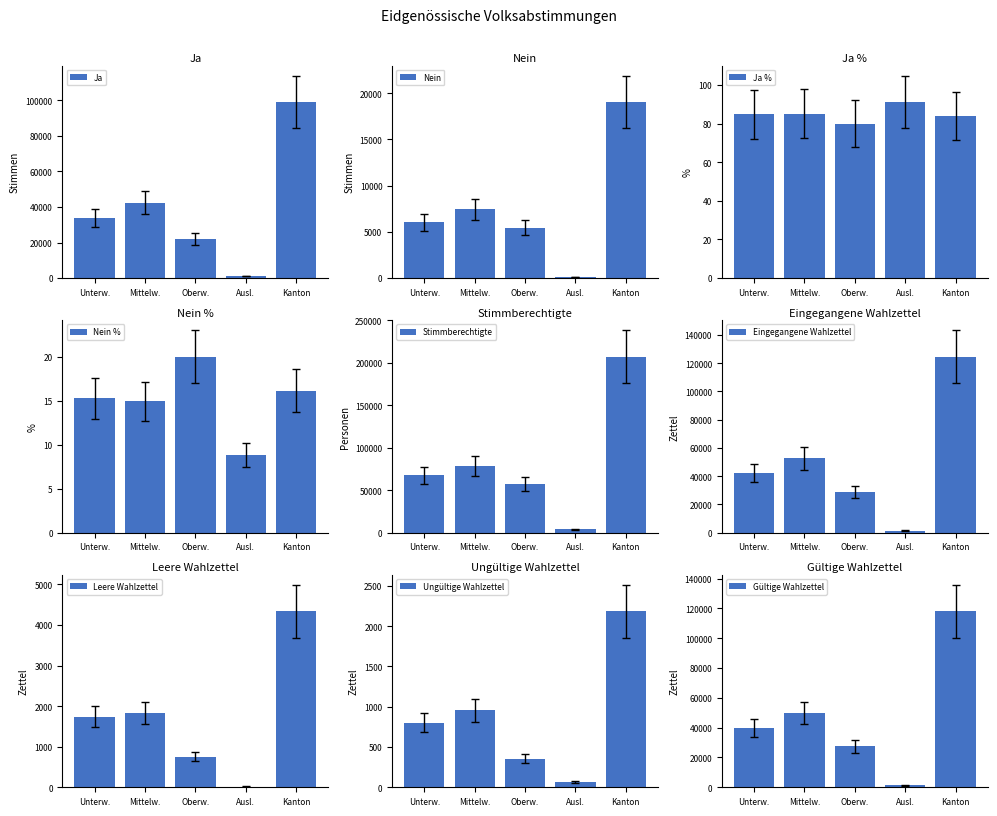

At which label is Nein closest to 9581?

Mittelw.